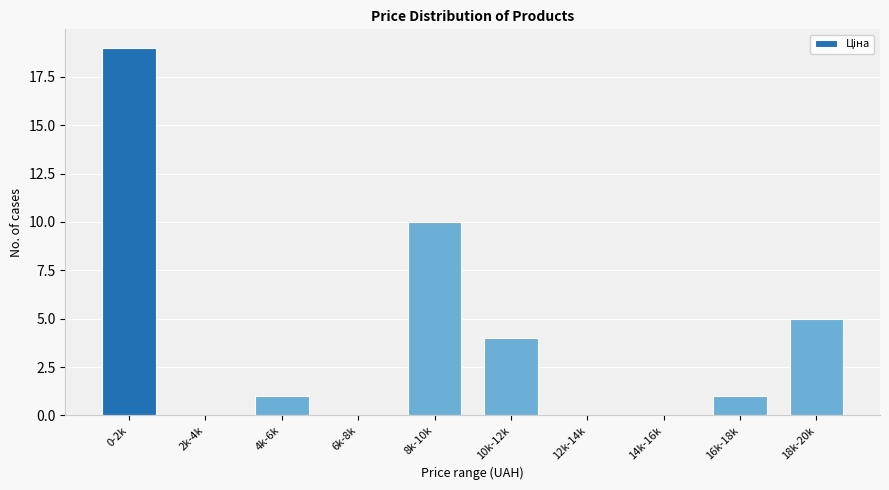

Reading right to left, what are all the values shown in this chart?

18k-20k=5	16k-18k=1	14k-16k=0	12k-14k=0	10k-12k=4	8k-10k=10	6k-8k=0	4k-6k=1	2k-4k=0	0-2k=19